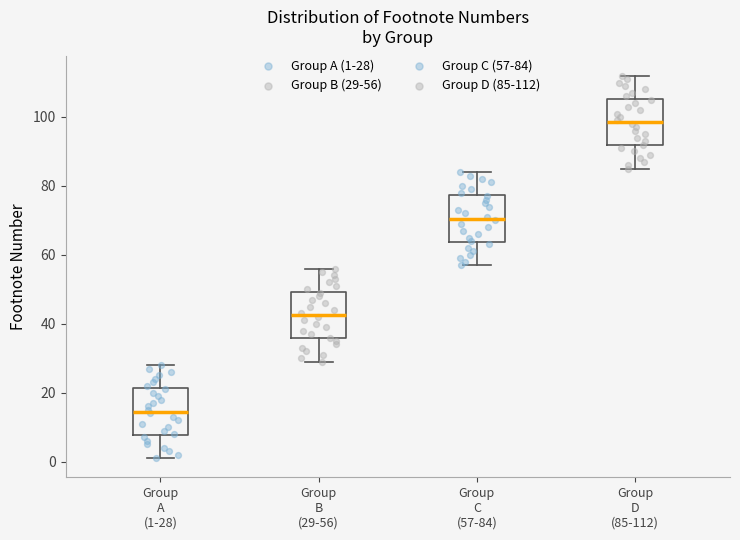

Reading left to right, read every box against the y-axis: the position of its median line, the range the box covers, and the ends of its whiskers. The values are not printed on the chart, so give them approximately, as read against the axis.

Group A (1-28): median 14, box 8 to 22, whiskers 2 to 28
Group B (29-56): median 42, box 36 to 50, whiskers 30 to 56
Group C (57-84): median 70, box 64 to 78, whiskers 58 to 84
Group D (85-112): median 98, box 92 to 106, whiskers 86 to 112